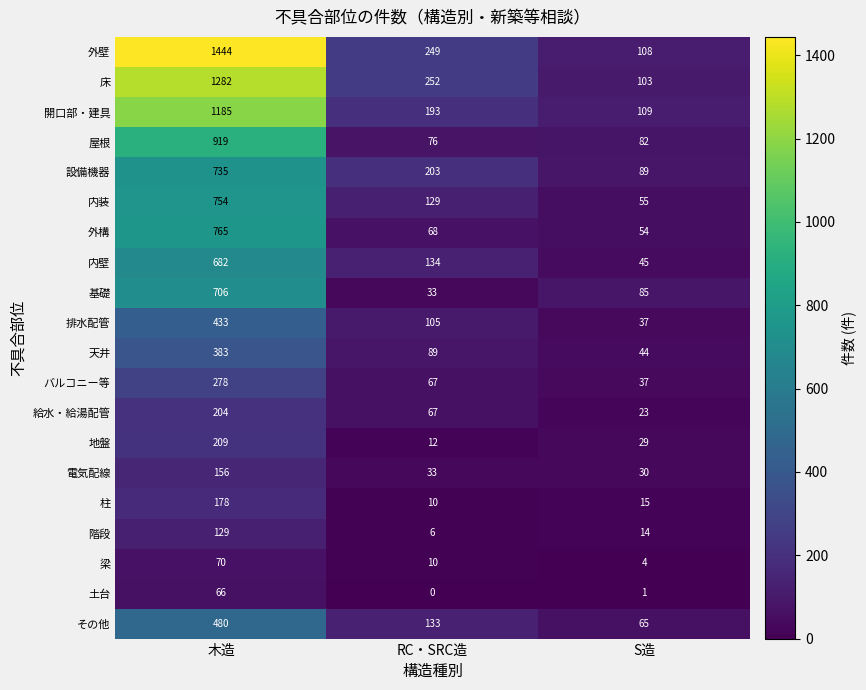

List the series in order of their peak value, highest first.

外壁, 床, 開口部・建具, 屋根, 外構, 内装, 設備機器, 基礎, 内壁, その他, 排水配管, 天井, バルコニー等, 地盤, 給水・給湯配管, 柱, 電気配線, 階段, 梁, 土台